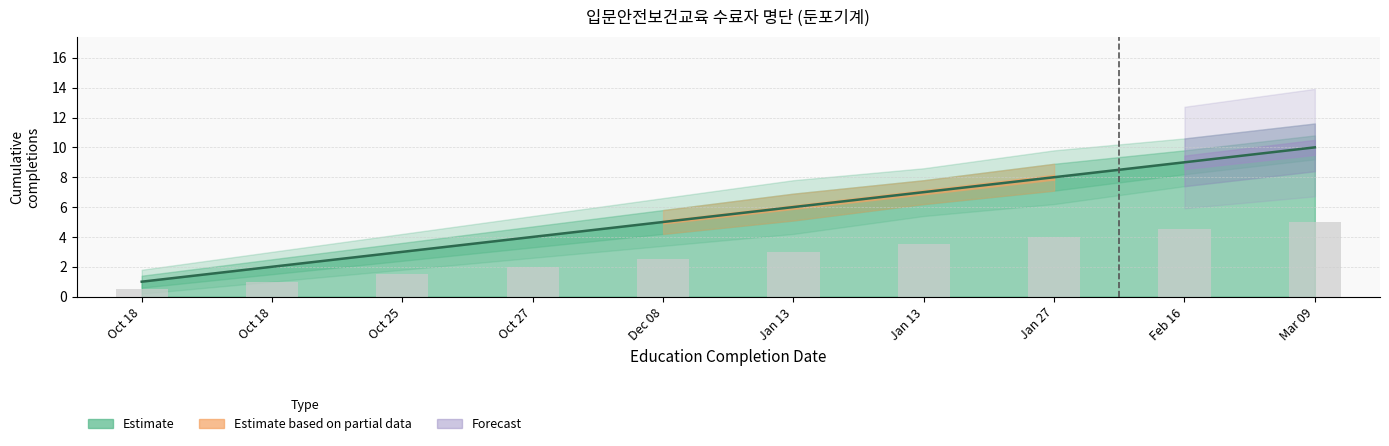

Reading left to right, transcribe all the data shown in this chart.

Estimate: 2022-10-18=1.0	2022-10-18=2.0	2022-10-25=3.0	2022-10-27=4.0	2022-12-08=5.0	2023-01-13=6.0	2023-01-13=7.0	2023-01-27=8.0	2023-02-16=9.0	2023-03-09=10.0
Estimate_upper: 2022-10-18=1.4	2022-10-18=2.5	2022-10-25=3.6	2022-10-27=4.7	2022-12-08=5.8	2023-01-13=6.9	2023-01-13=7.8	2023-01-27=8.9	2023-02-16=9.8	2023-03-09=10.8
Estimate_lower: 2022-10-18=0.6	2022-10-18=1.5	2022-10-25=2.4	2022-10-27=3.3	2022-12-08=4.2	2023-01-13=5.1	2023-01-13=6.2	2023-01-27=7.1	2023-02-16=8.2	2023-03-09=9.2
Estimate_upper2: 2022-10-18=1.8	2022-10-18=3.0	2022-10-25=4.2	2022-10-27=5.4	2022-12-08=6.6	2023-01-13=7.8	2023-01-13=8.6	2023-01-27=9.8	2023-02-16=10.6	2023-03-09=11.6
Estimate_lower2: 2022-10-18=0.2	2022-10-18=1.0	2022-10-25=1.8	2022-10-27=2.6	2022-12-08=3.4	2023-01-13=4.2	2023-01-13=5.4	2023-01-27=6.2	2023-02-16=7.4	2023-03-09=8.4